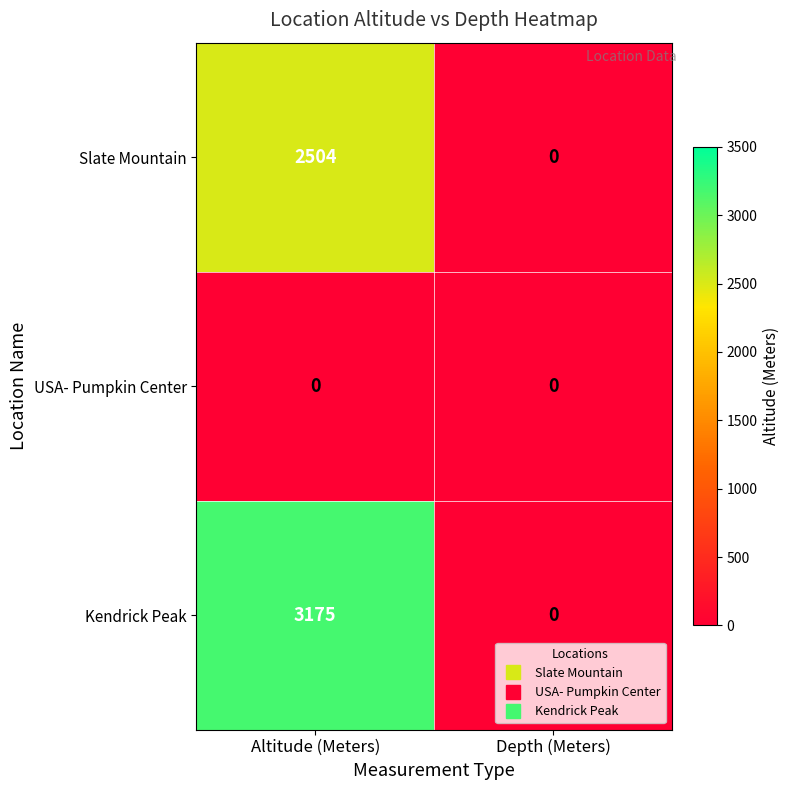

Rank the series by their average value, from lowest to highest.

USA- Pumpkin Center, Slate Mountain, Kendrick Peak